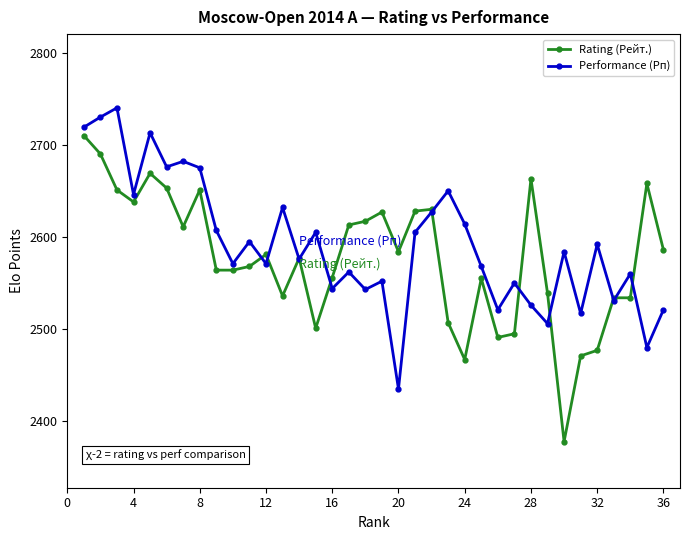

What is the value of the Performance (Рп) point at the 12th from the left?

2571